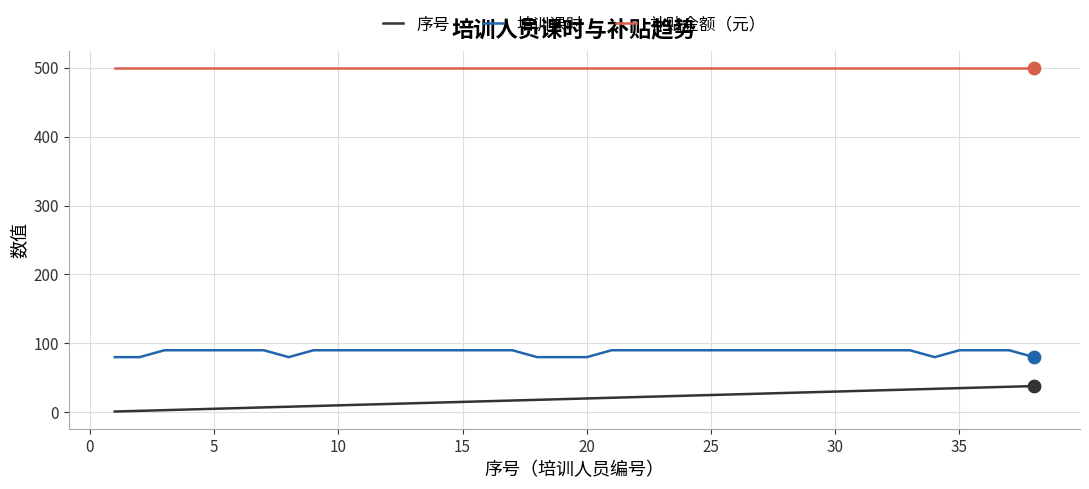

What are all the series names shown in the legend?

序号, 培训课时, 补贴金额（元）